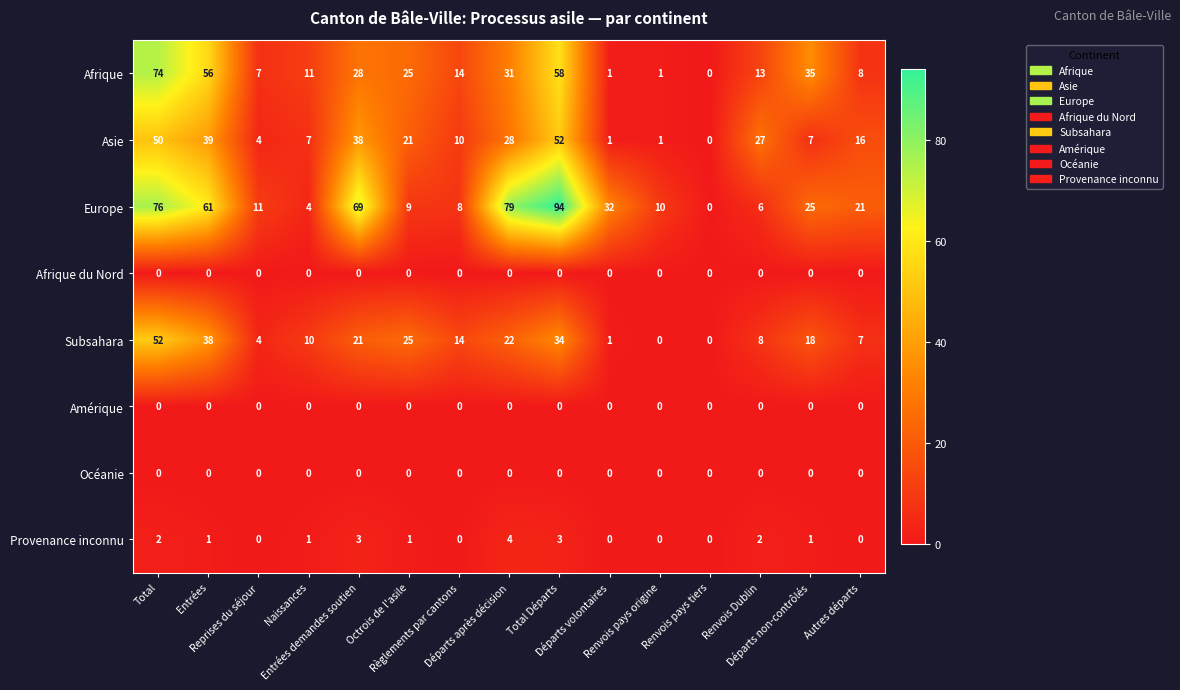

What is the average value of the Europe series?

34